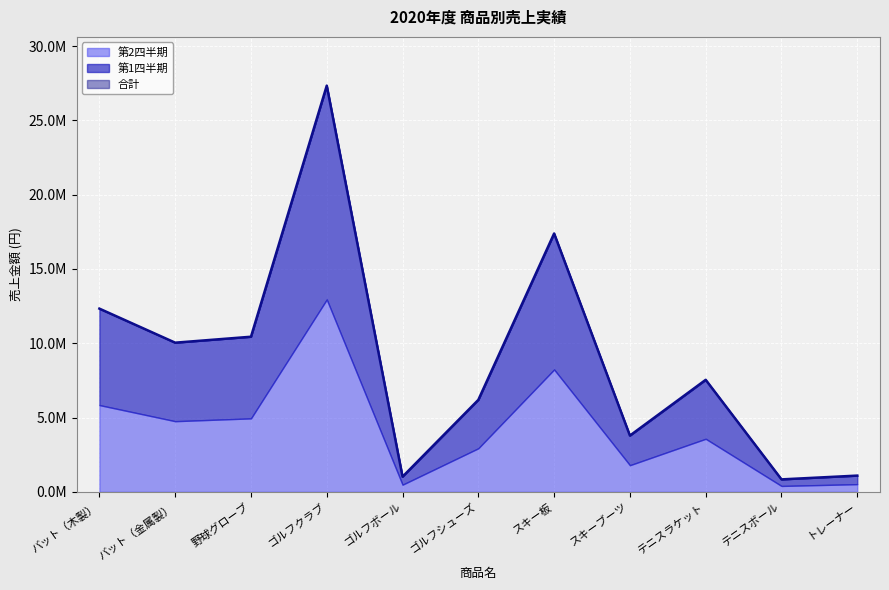

What is the minimum value for 第1四半期?

442000